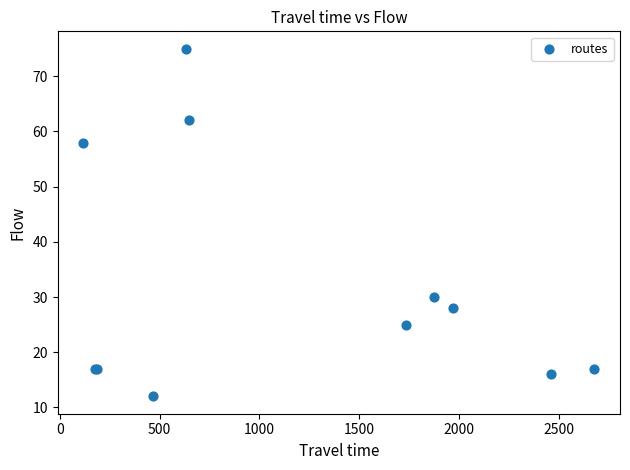

What Y value in the scatter plot is closest to 43?

30